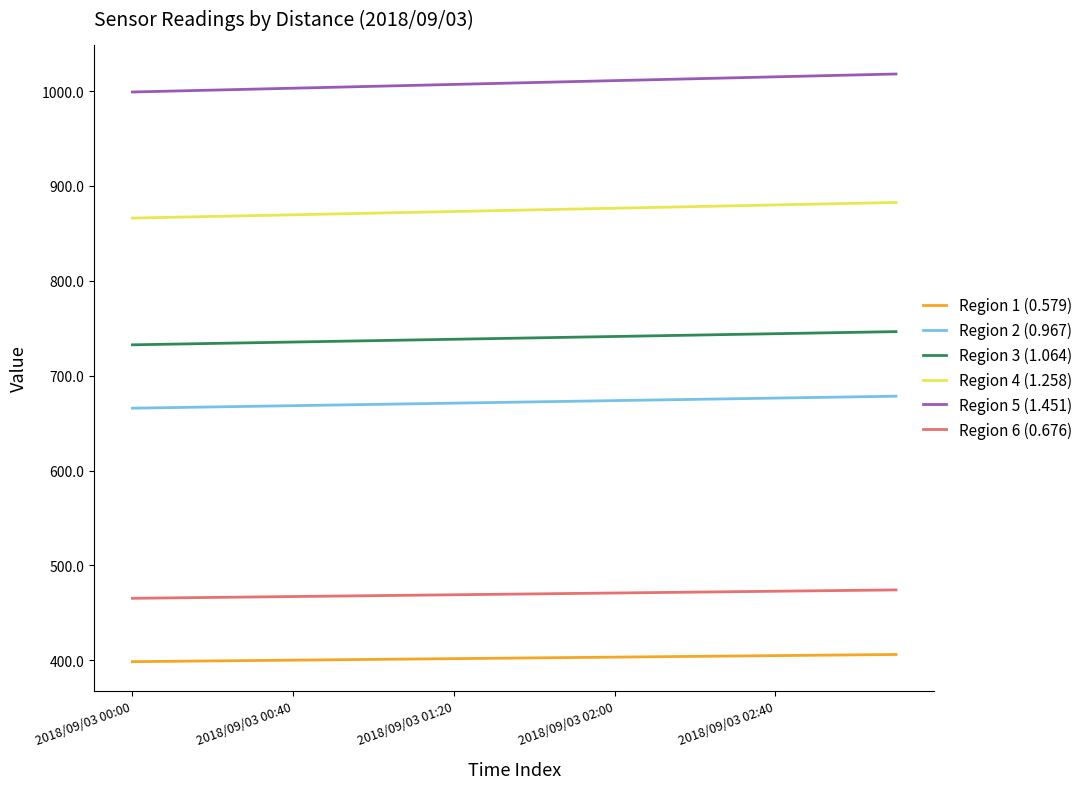

Which series has the largest total across all categories?

Region 5 (1.451)